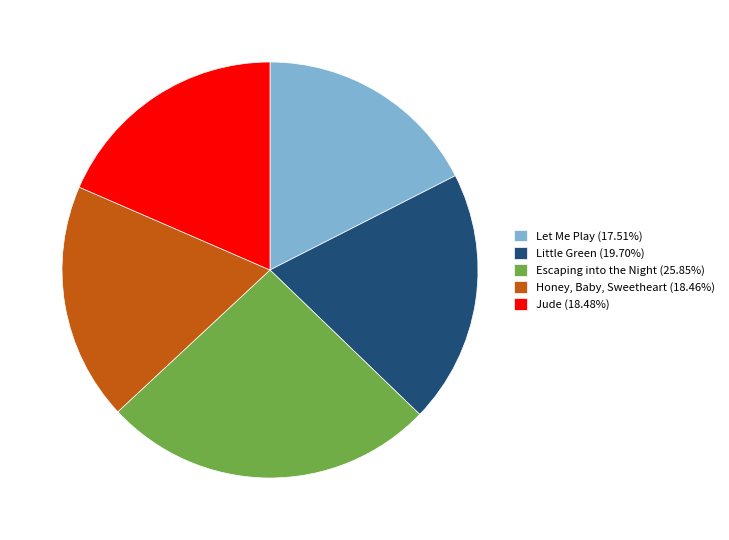

Combined, do Let Me Play (17.51%) and Honey, Baby, Sweetheart (18.46%) account for over 50%?

No